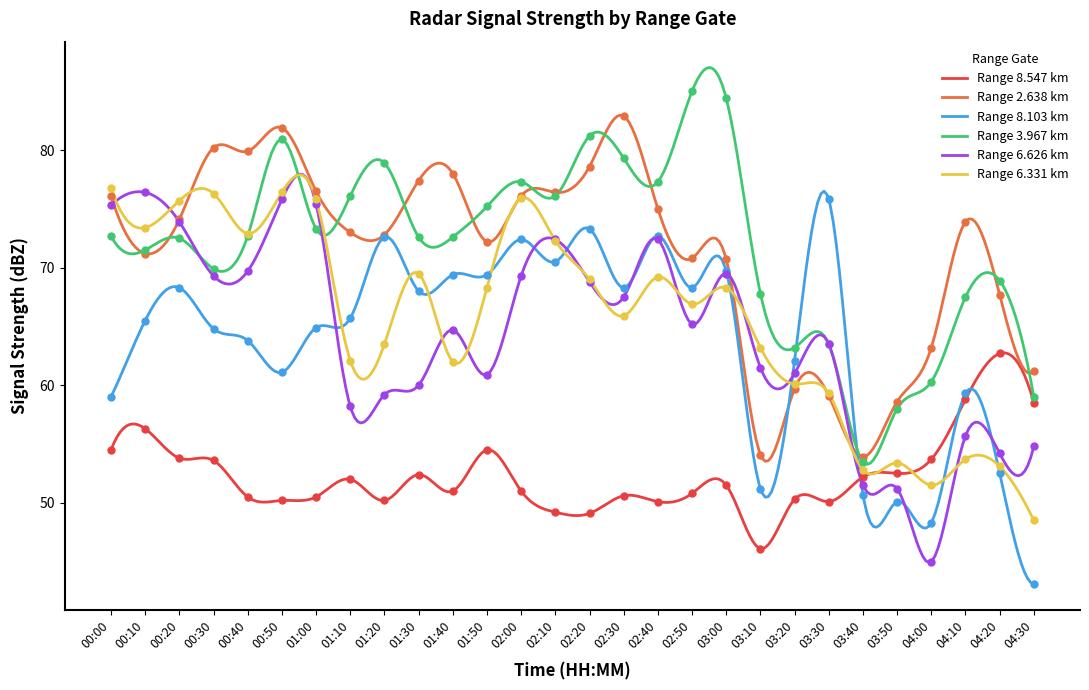

Is it true that 2.638 equals 20.3 at 00:20?

False